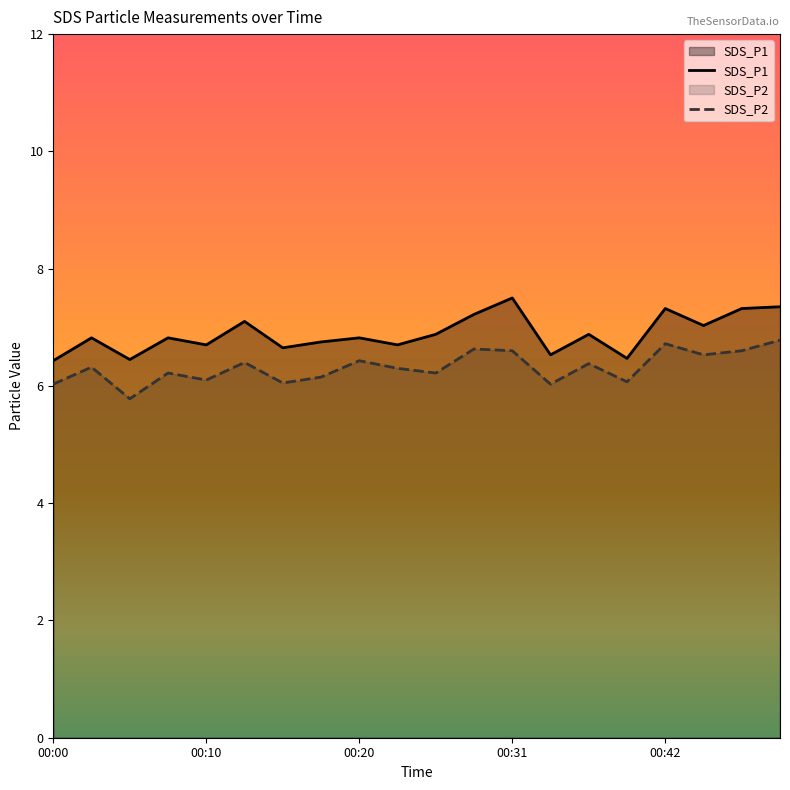

What is the average value of the SDS_P1 series?

6.9